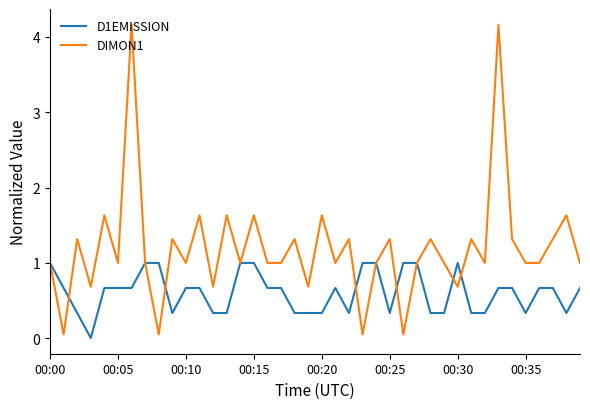

Which series has the largest range (max minus min)?

DIMON1